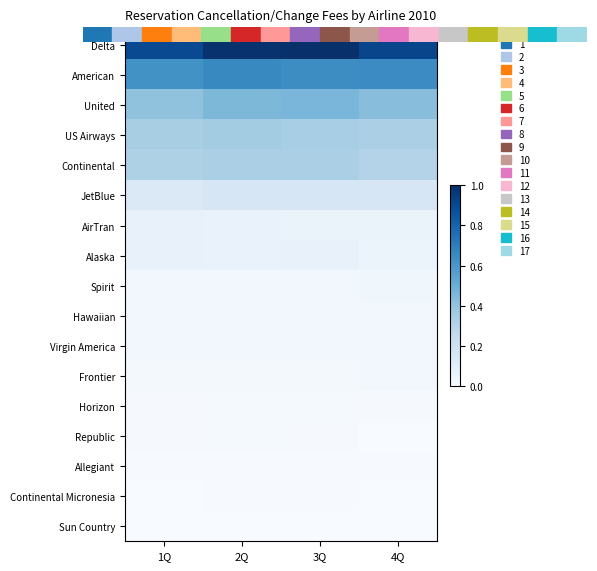

What is the difference between the highest and lowest values at 1Q?

0.9